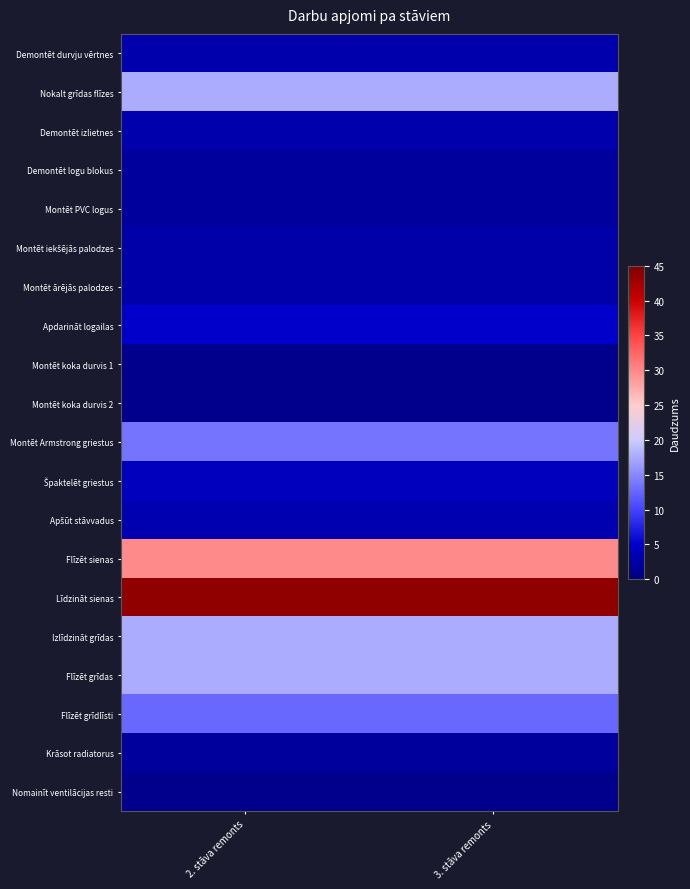

Rank the series at 3. stāva remonts from lowest to highest value.

Montēt koka durvis 1, Montēt koka durvis 2, Nomainīt ventilācijas resti, Demontēt logu blokus, Montēt PVC logus, Krāsot radiatorus, Montēt iekšējās palodzes, Montēt ārējās palodzes, Demontēt durvju vērtnes, Demontēt izlietnes, Apšūt stāvvadus, Špaktelēt griestus, Apdarināt logailas, Flīzēt grīdlīsti, Montēt Armstrong griestus, Nokalt grīdas flīzes, Izlīdzināt grīdas, Flīzēt grīdas, Flīzēt sienas, Līdzināt sienas